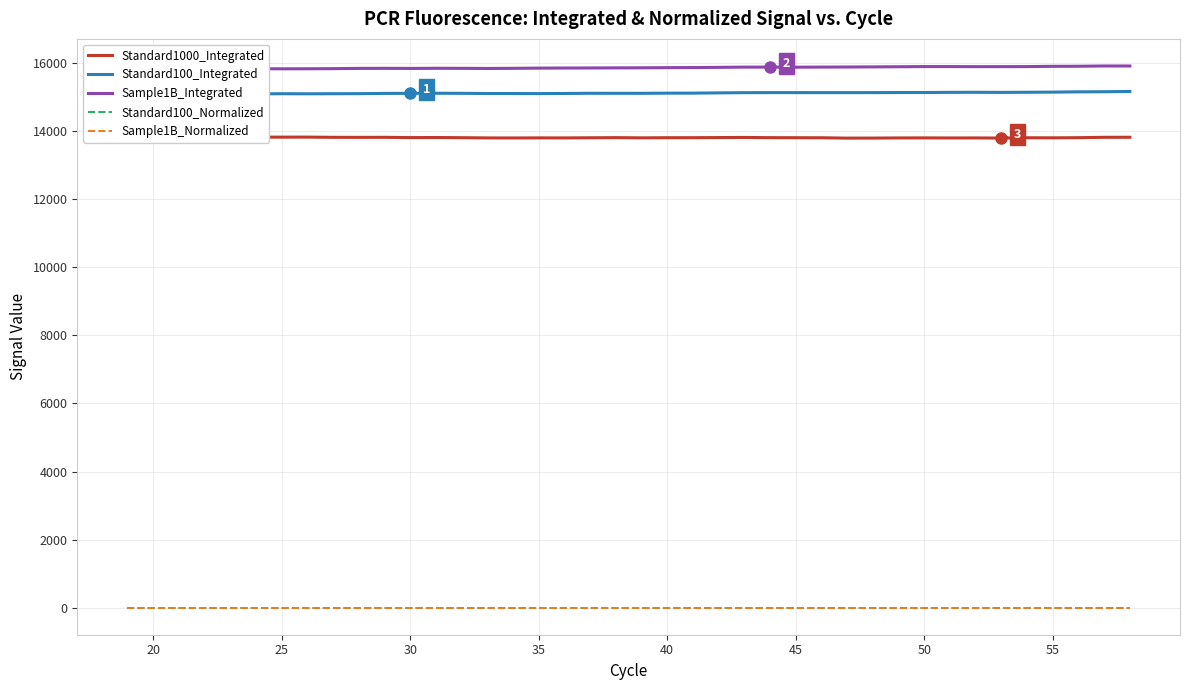

What is the value of the Standard1000_Integrated point at the 15th from the left?

13800.3